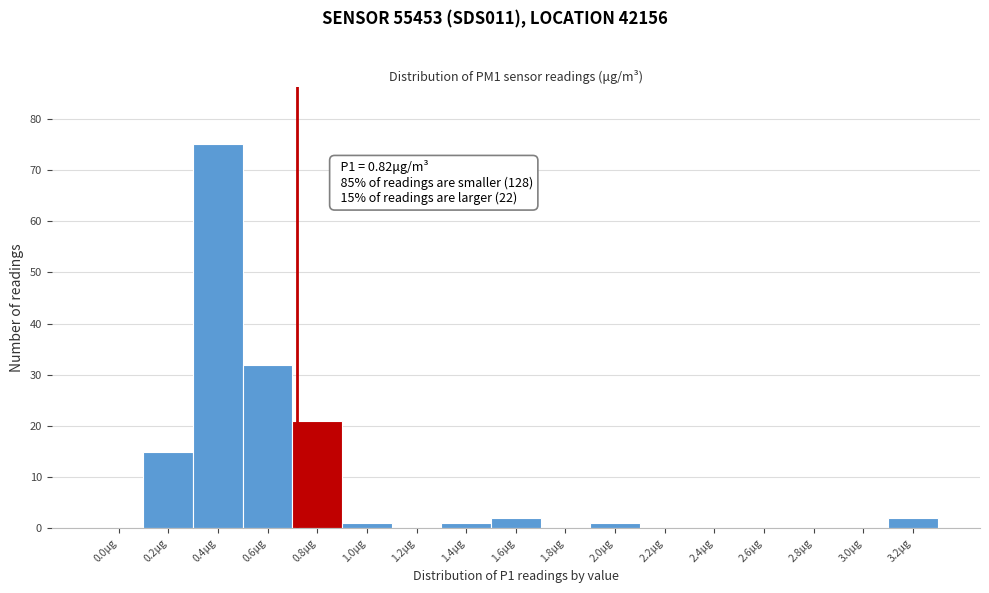

Reading left to right, list all the values displayed in this chart.

0.0μg=0	0.2μg=15	0.4μg=75	0.6μg=32	0.8μg=21	1.0μg=1	1.2μg=0	1.4μg=1	1.6μg=2	1.8μg=0	2.0μg=1	2.2μg=0	2.4μg=0	2.6μg=0	2.8μg=0	3.0μg=0	3.2μg=2